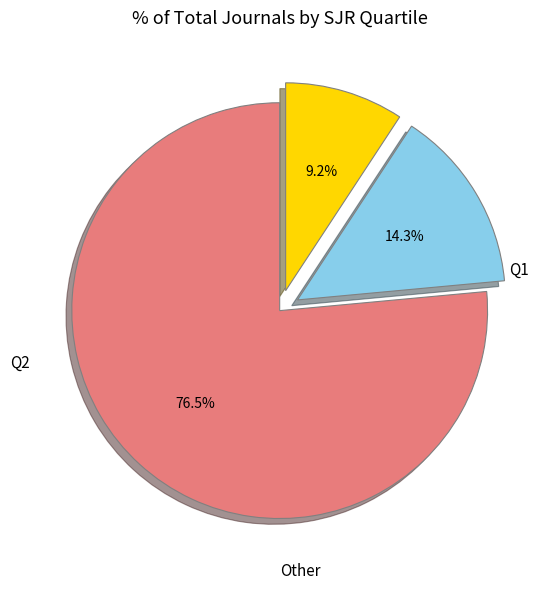

Is there any slice that represents more than half of the pie?

Yes